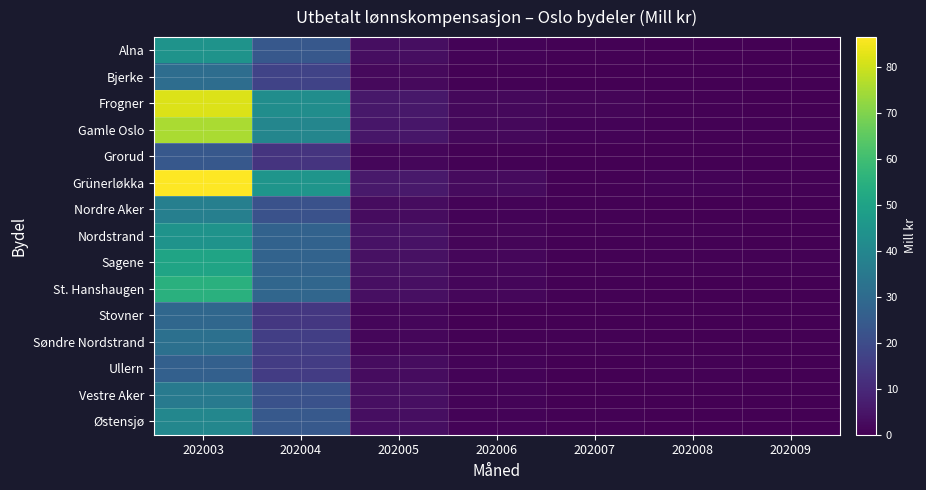

What is the total value across all series at 202007?

6.7